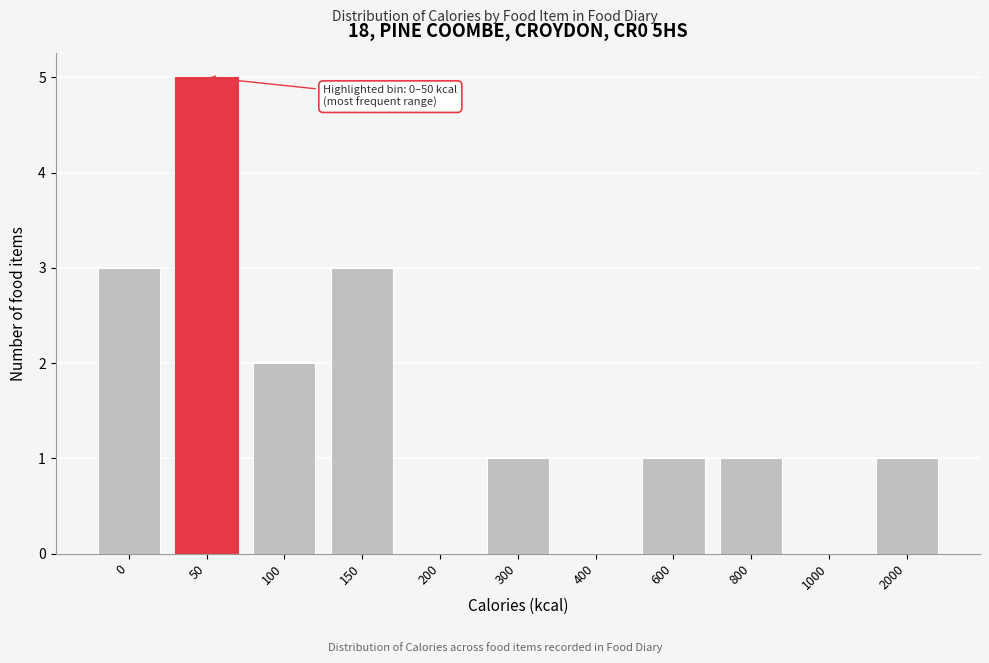

What is the maximum value shown in the chart?

5